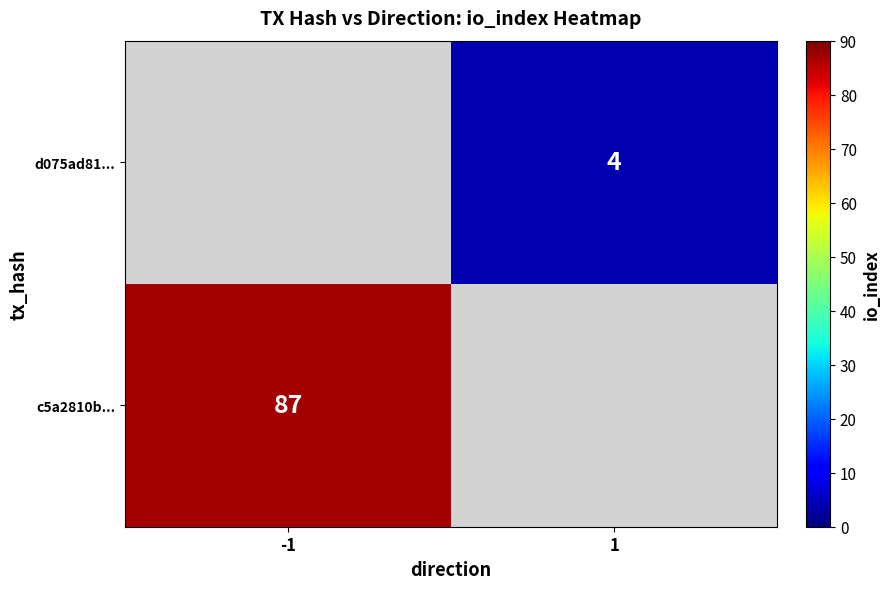

True or false: d075ad81... has a value of 3 at 1.

False